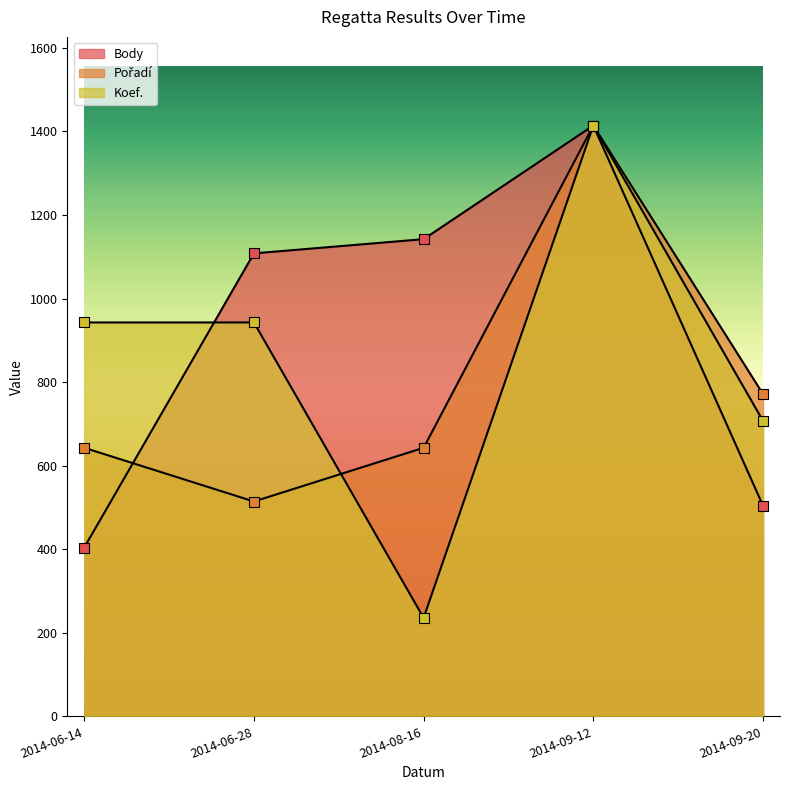

What is the total value across all series at 2014-06-28?

2564.8